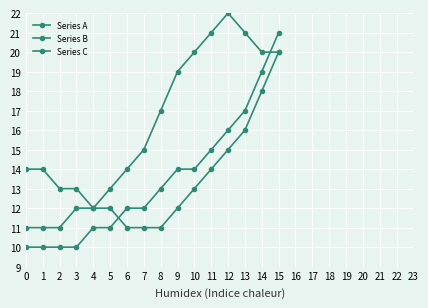

True or false: Series B and Series C intersect in this chart.

True